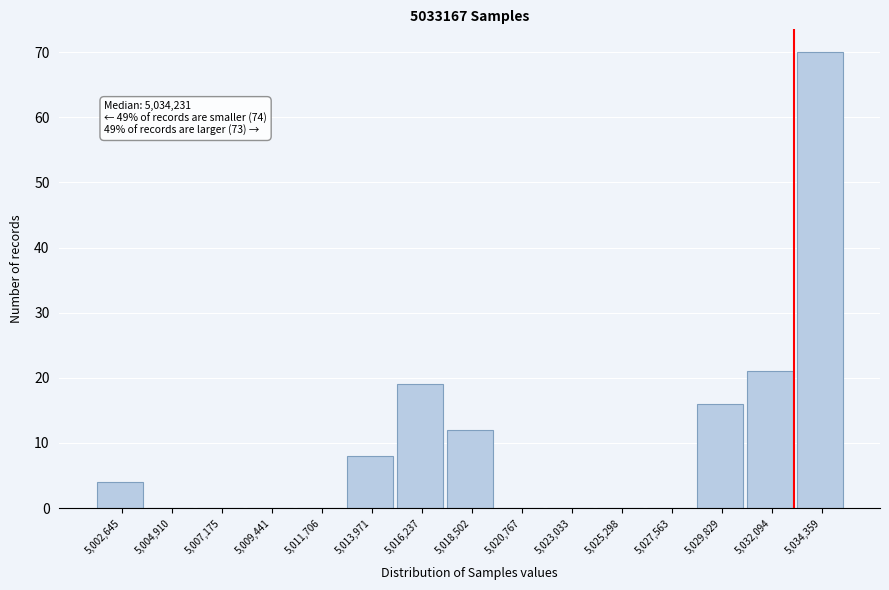

Reading left to right, extract all data points from this chart.

5,002,645=4	5,004,910=0	5,007,175=0	5,009,441=0	5,011,706=0	5,013,971=8	5,016,237=19	5,018,502=12	5,020,767=0	5,023,033=0	5,025,298=0	5,027,563=0	5,029,829=16	5,032,094=21	5,034,359=70